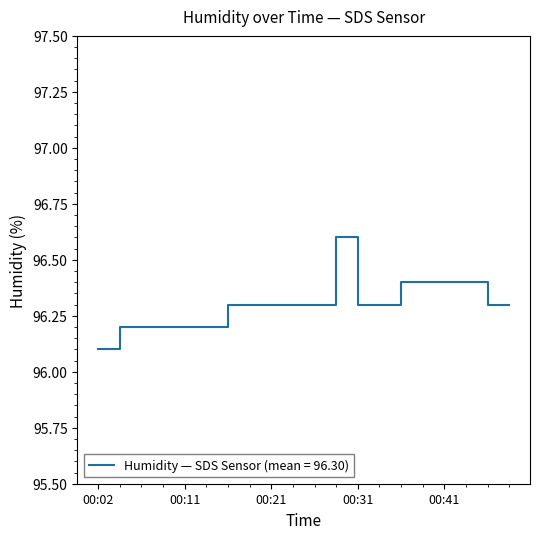

What is the smallest value displayed?

96.1